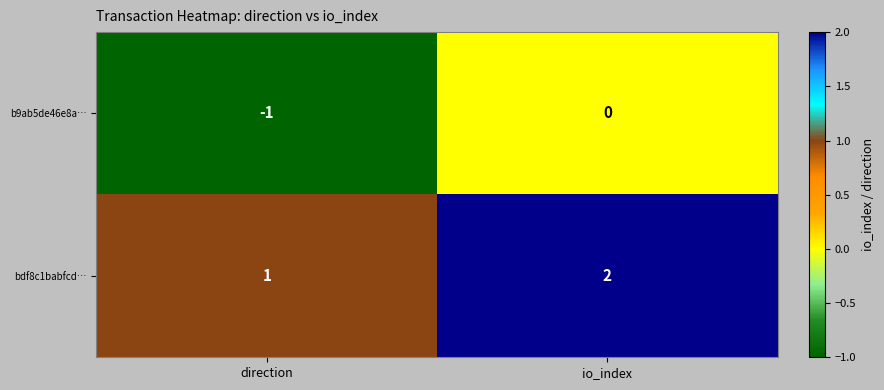

Rank the series at direction from lowest to highest value.

b9ab5de46e8a…, bdf8c1babfcd…